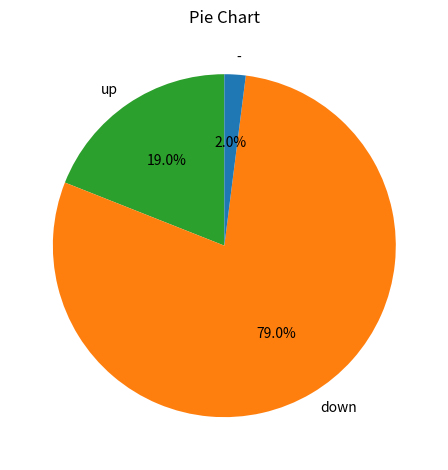

What percentage is the up slice, to the nearest percent?

19%